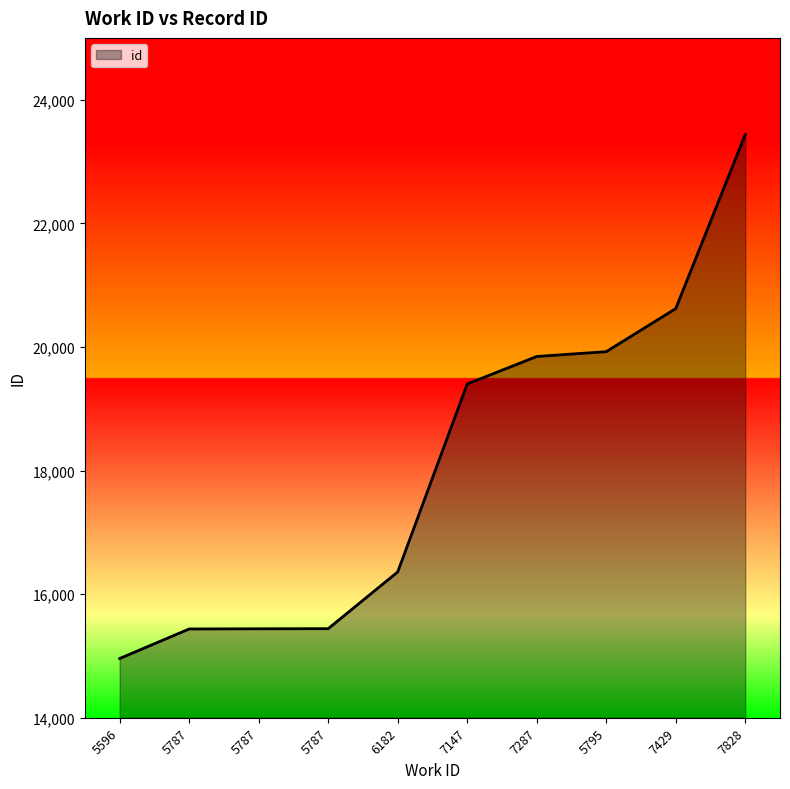

Rank the categories by value from lowest to highest.

5596, 5787, 5787, 5787, 6182, 7147, 7287, 5795, 7429, 7828